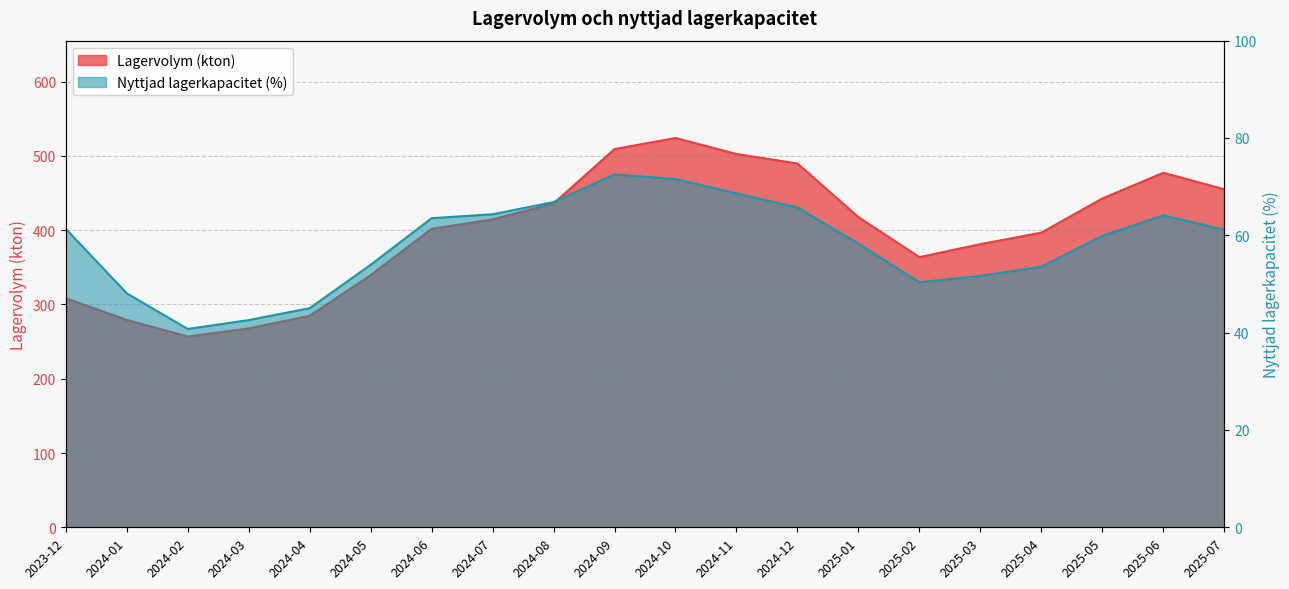

What is the label of the 10th point from the left?

2024-09